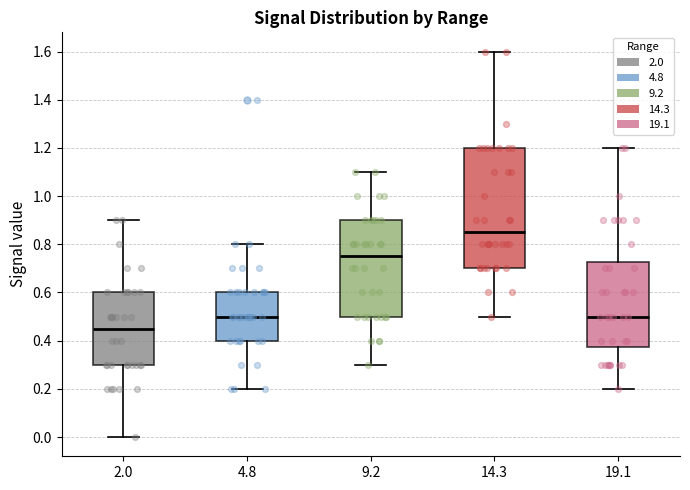

Reading left to right, read every box against the y-axis: the position of its median line, the range the box covers, and the ends of its whiskers. The values are not printed on the chart, so give them approximately, as read against the axis.

2.0: median 0.46, box 0.30 to 0.60, whiskers 0.00 to 0.90
4.8: median 0.50, box 0.40 to 0.60, whiskers 0.20 to 0.80
9.2: median 0.76, box 0.50 to 0.90, whiskers 0.30 to 1.10
14.3: median 0.86, box 0.70 to 1.20, whiskers 0.50 to 1.60
19.1: median 0.50, box 0.38 to 0.72, whiskers 0.20 to 1.20